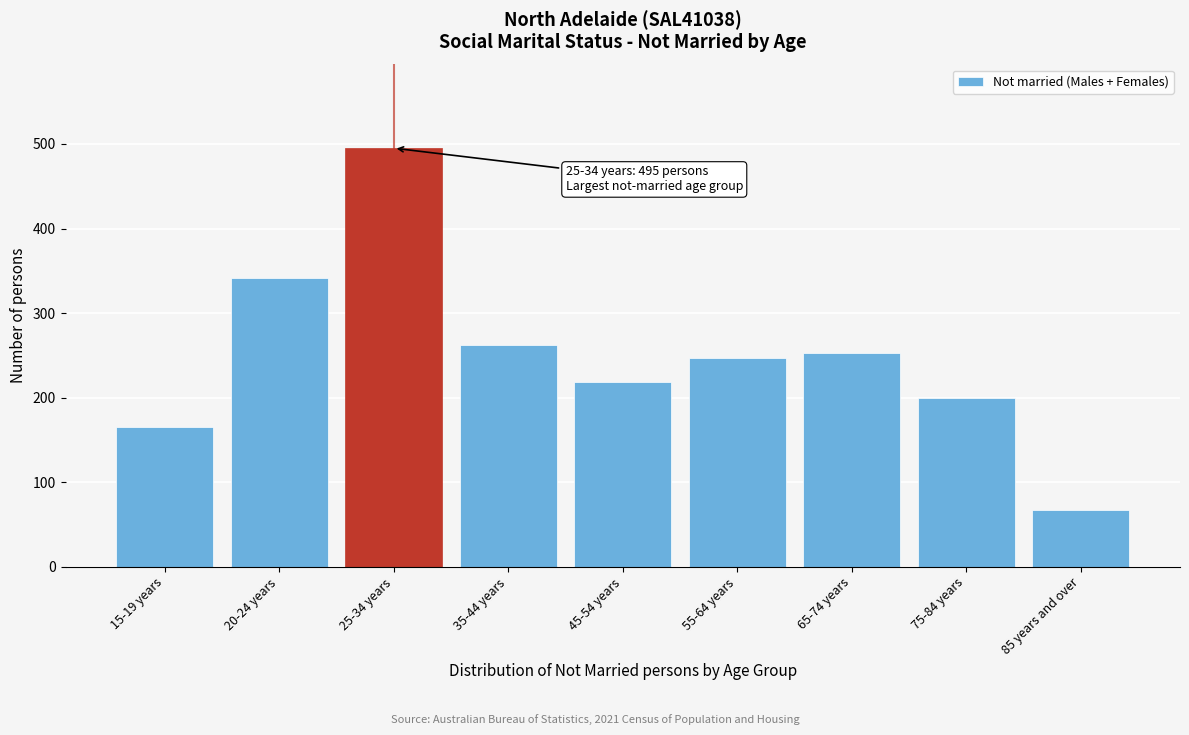

Reading left to right, extract all data points from this chart.

15-19 years=165	20-24 years=341	25-34 years=495	35-44 years=262	45-54 years=218	55-64 years=247	65-74 years=253	75-84 years=199	85 years and over=67